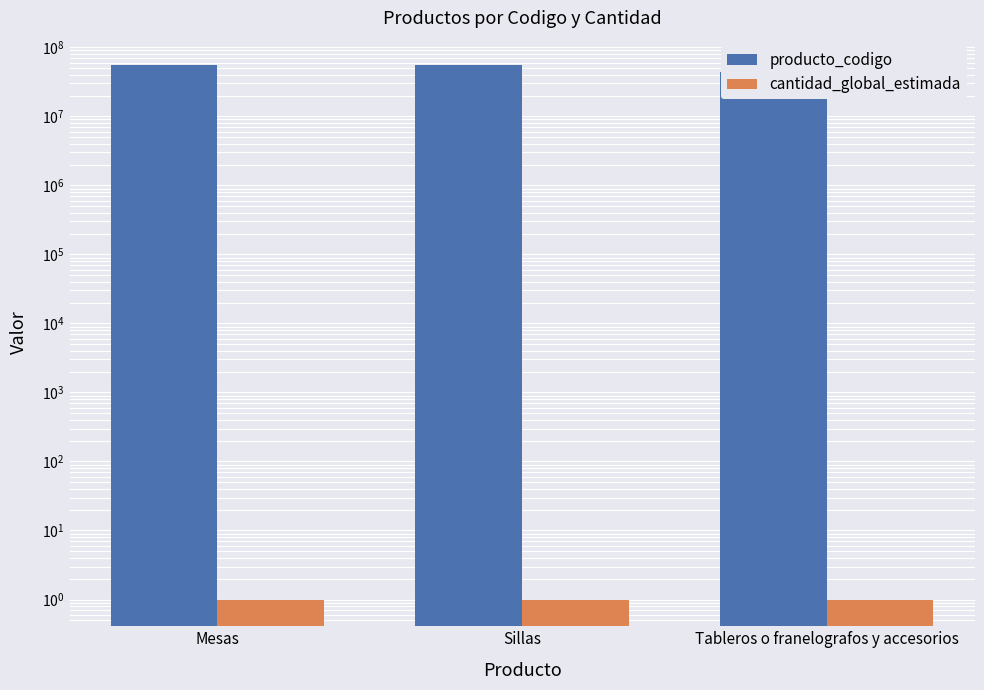

Which label corresponds to the largest value in the chart?

Mesas